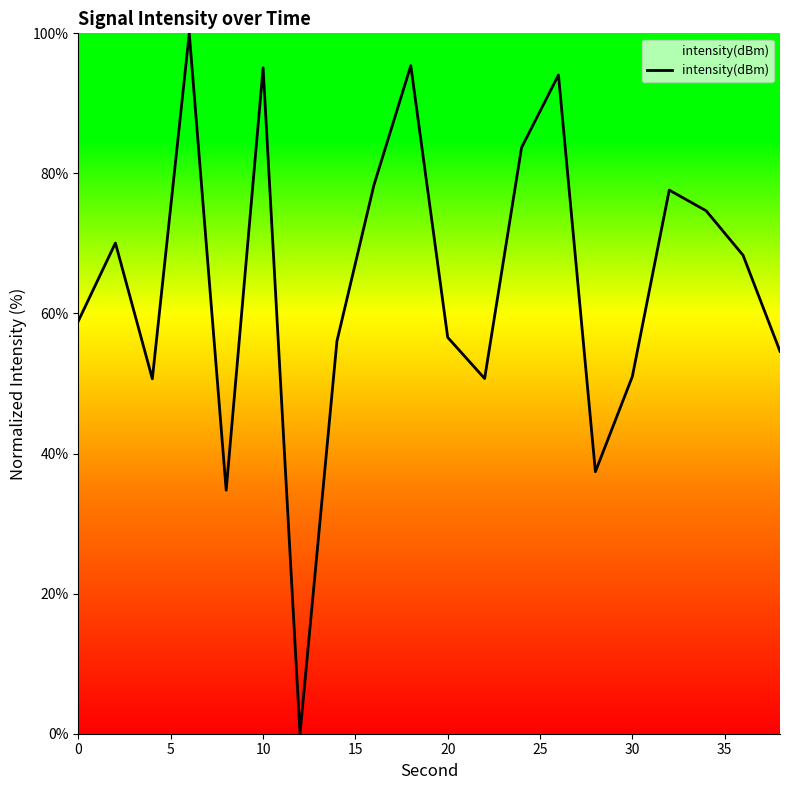

What is the maximum value shown in the chart?

100.0